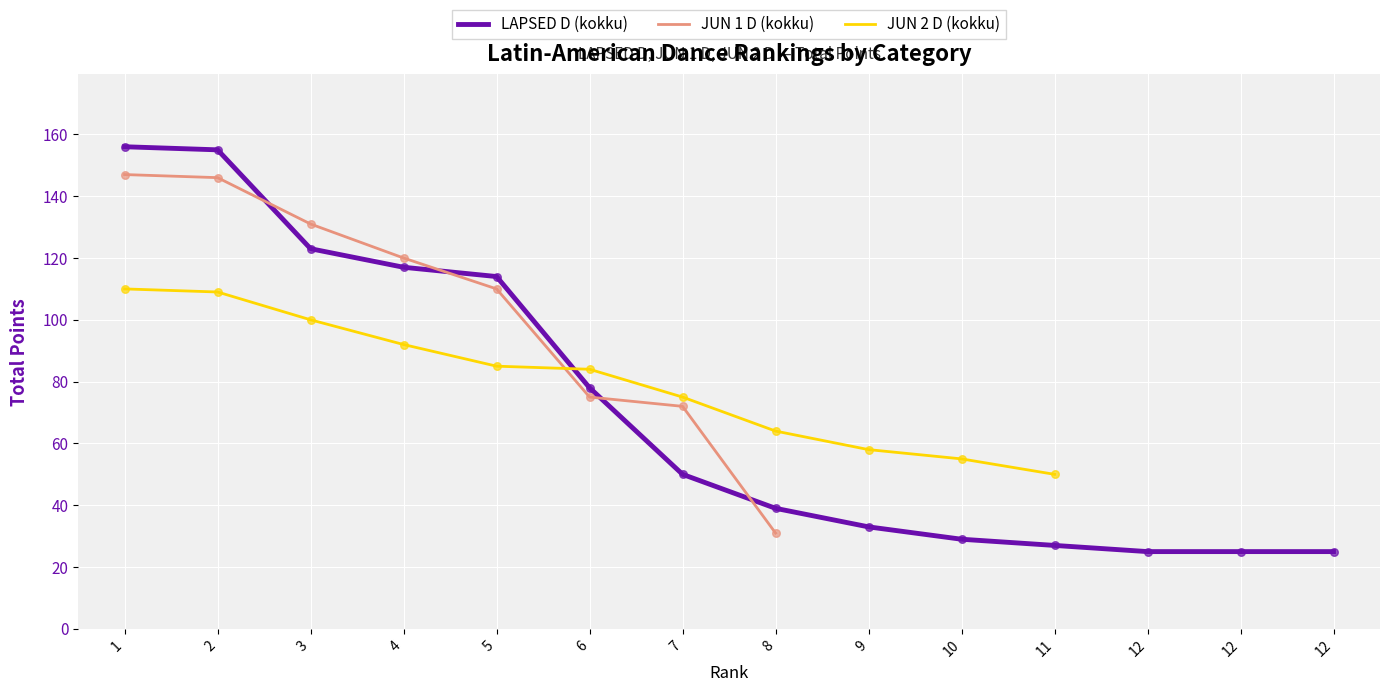

Which series has the largest total across all categories?

LAPSED D (kokku)